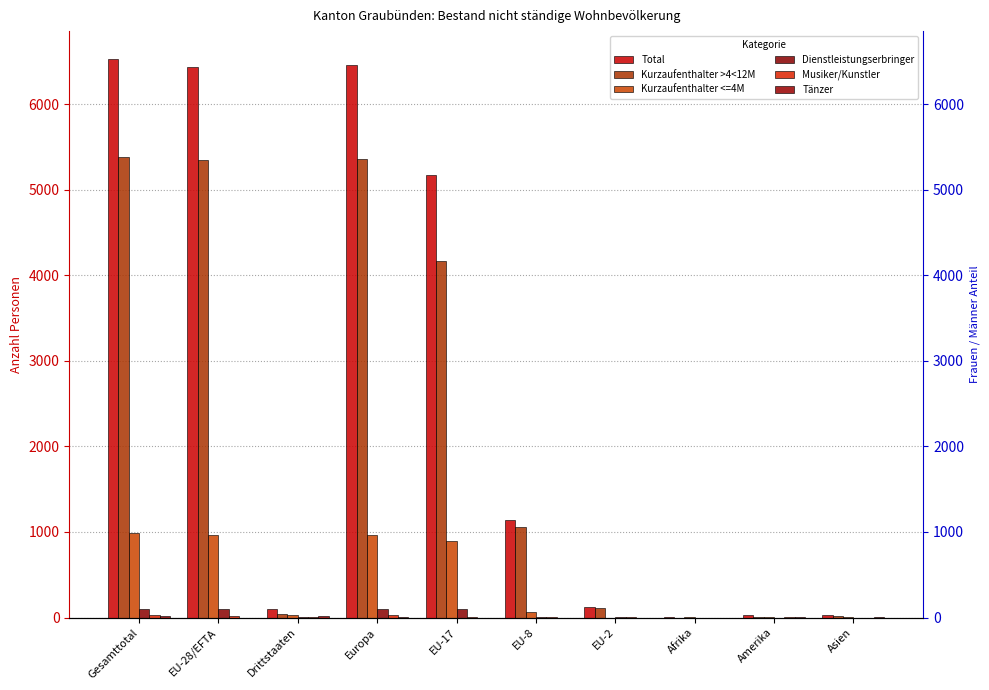

What is the difference between the second highest and second lowest values in the Total series?

6435